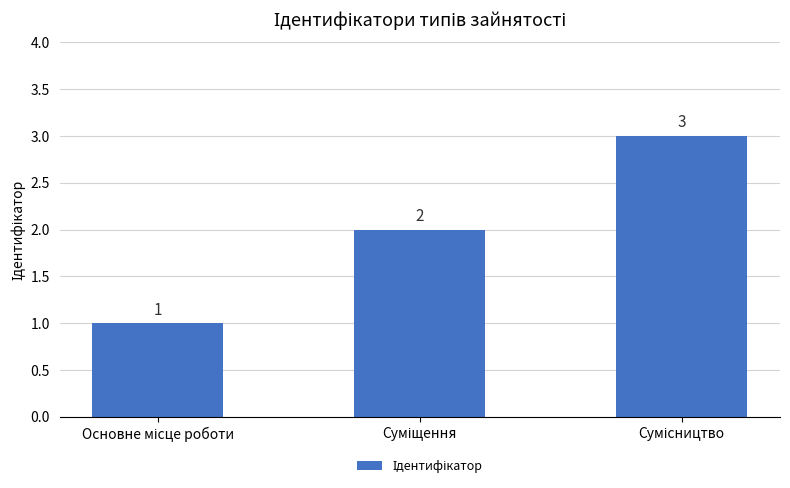

Are the bars grouped side by side (vs. stacked)?

No